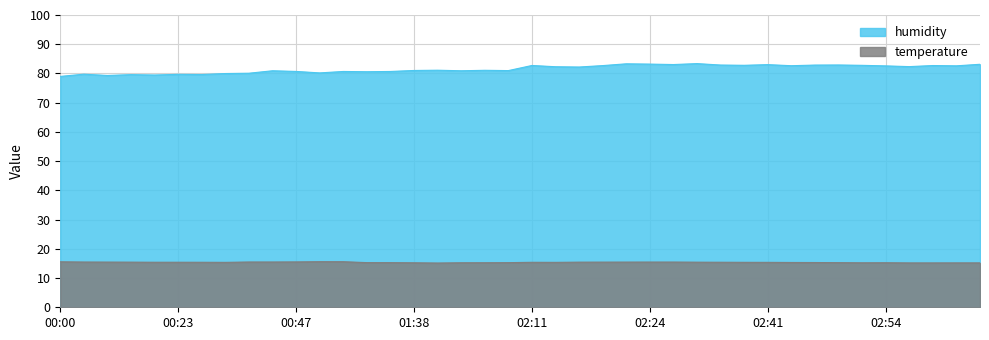

How many distinct data groups are displayed?

2